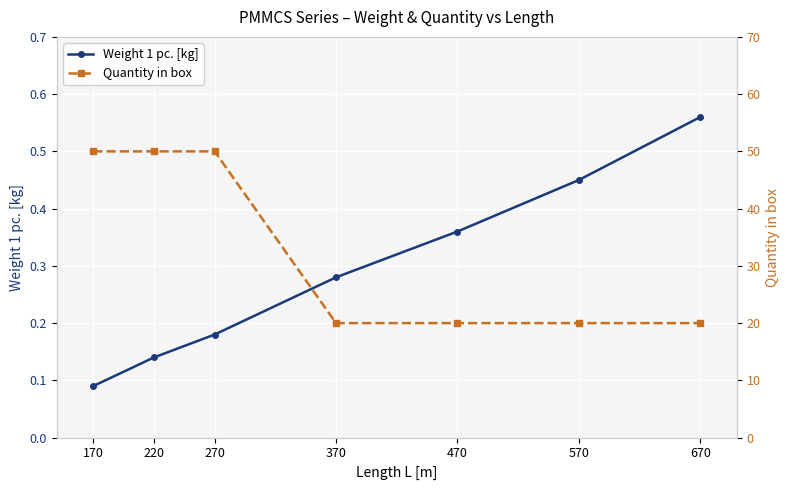

Is this an area chart (filled region under the line)?

No